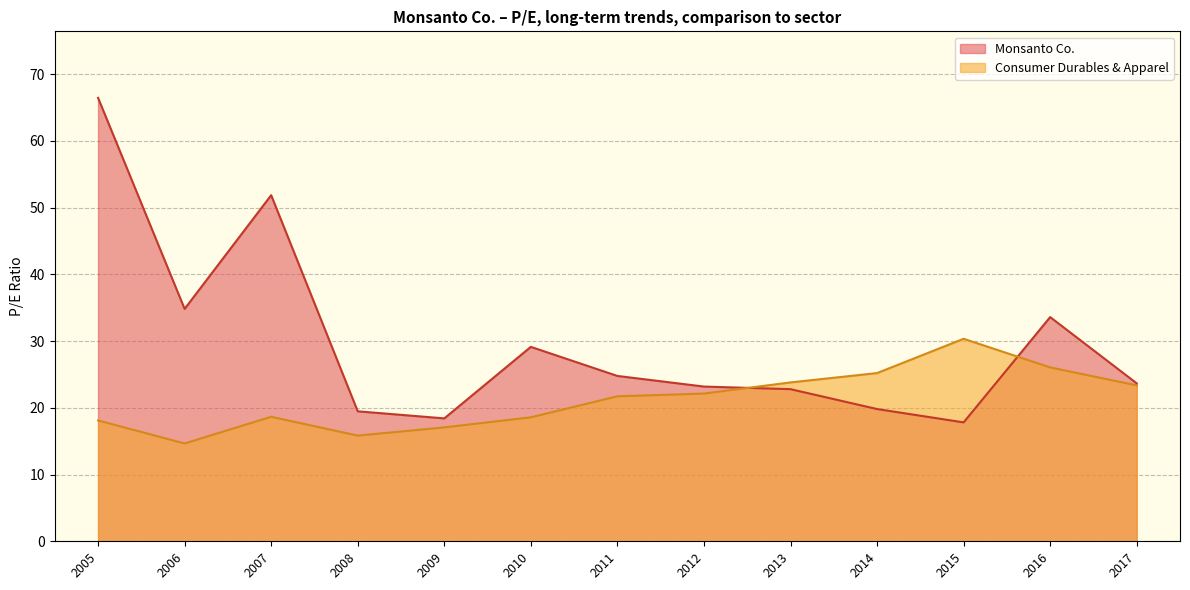

True or false: Monsanto Co. has a value of 19.5 at 2008-10-24.

True